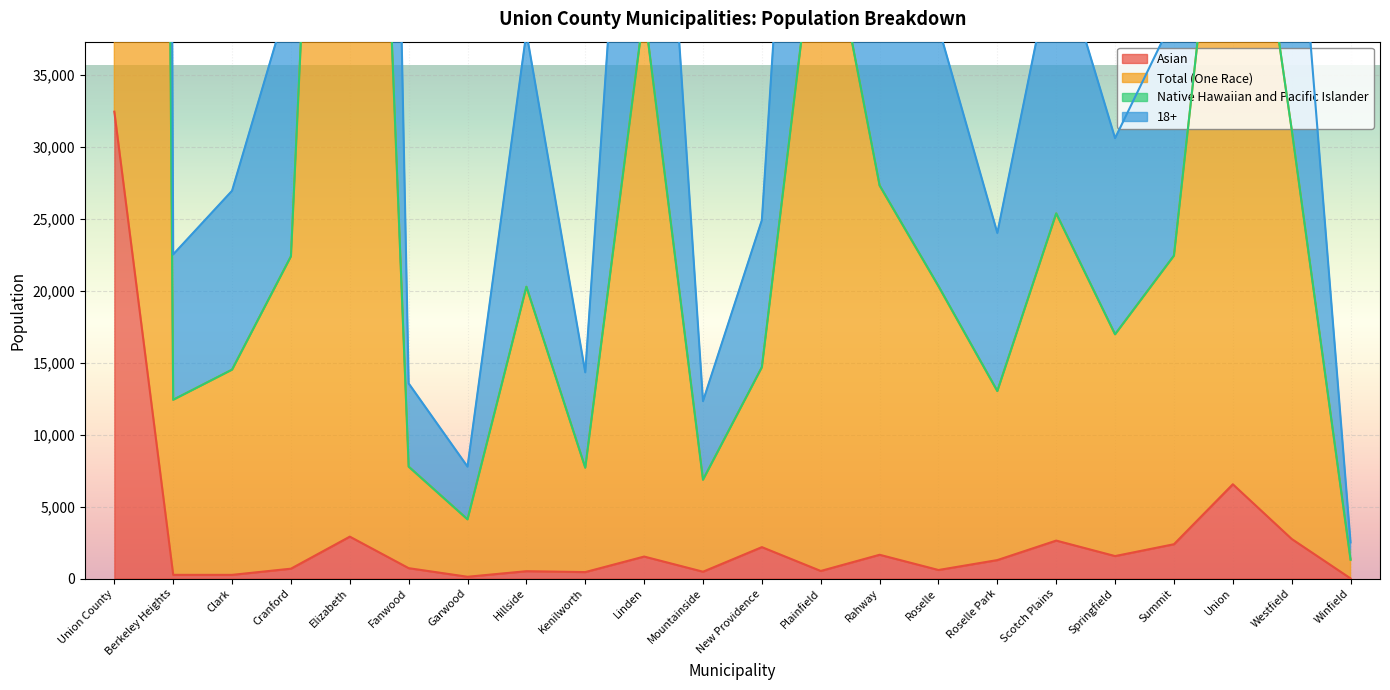

What is the label of the 18th point from the right?

Elizabeth